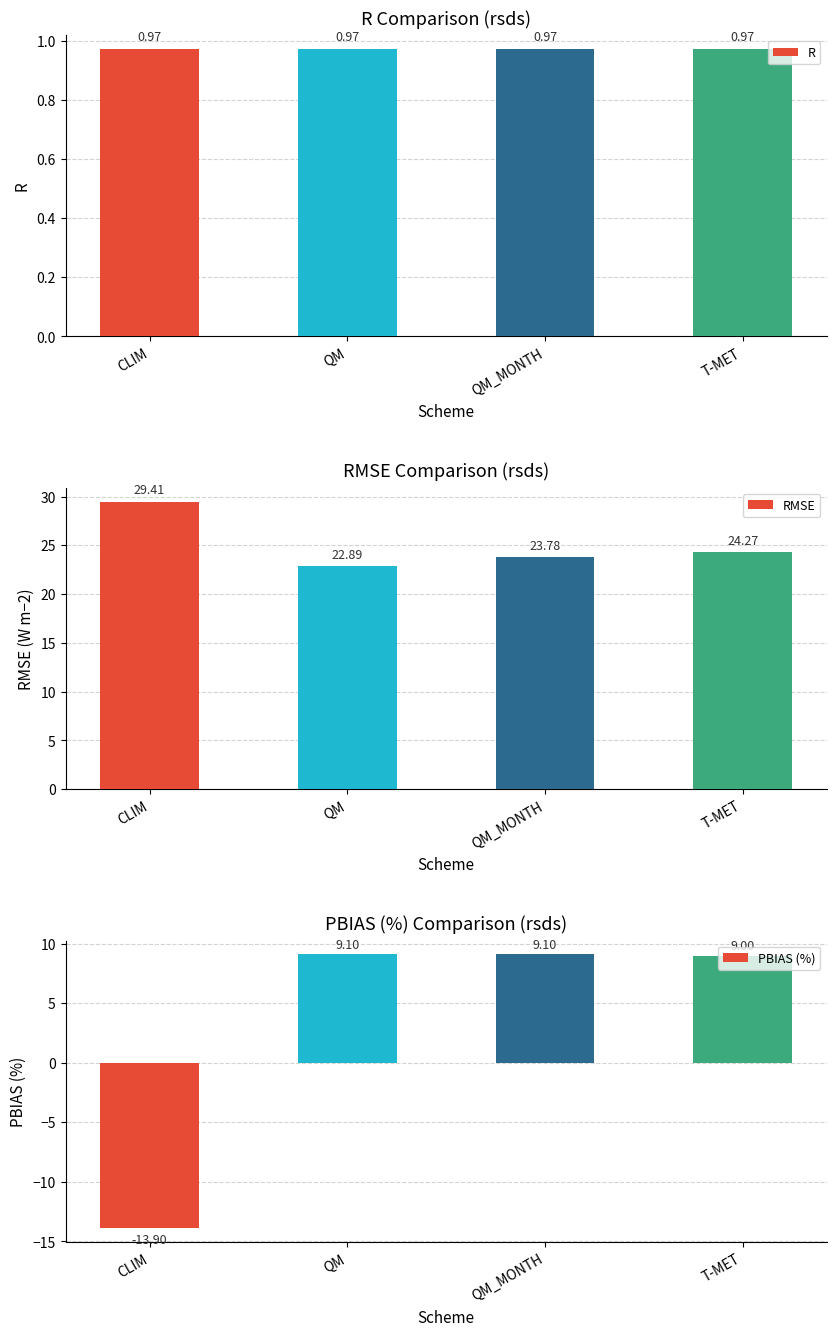

What is the label of the 1st bar from the left?

CLIM